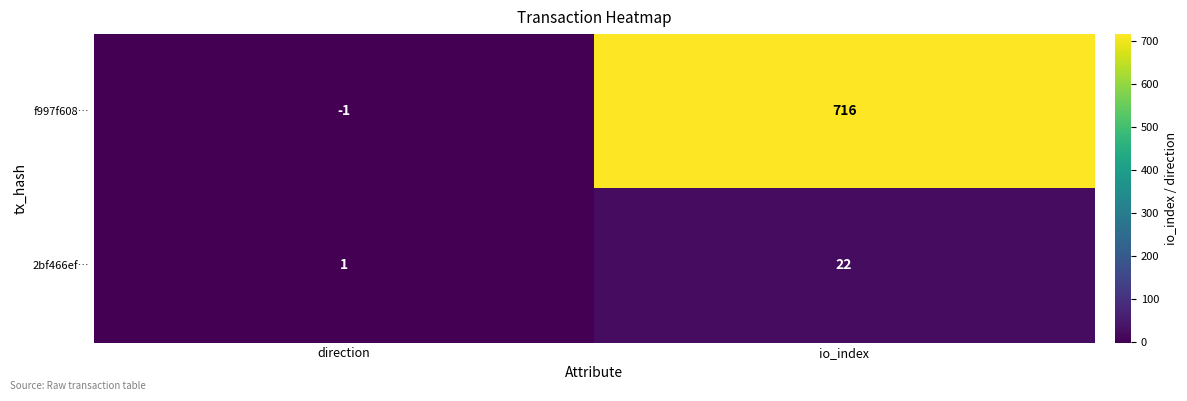

Where is f997f608… nearest to the value 357?

direction